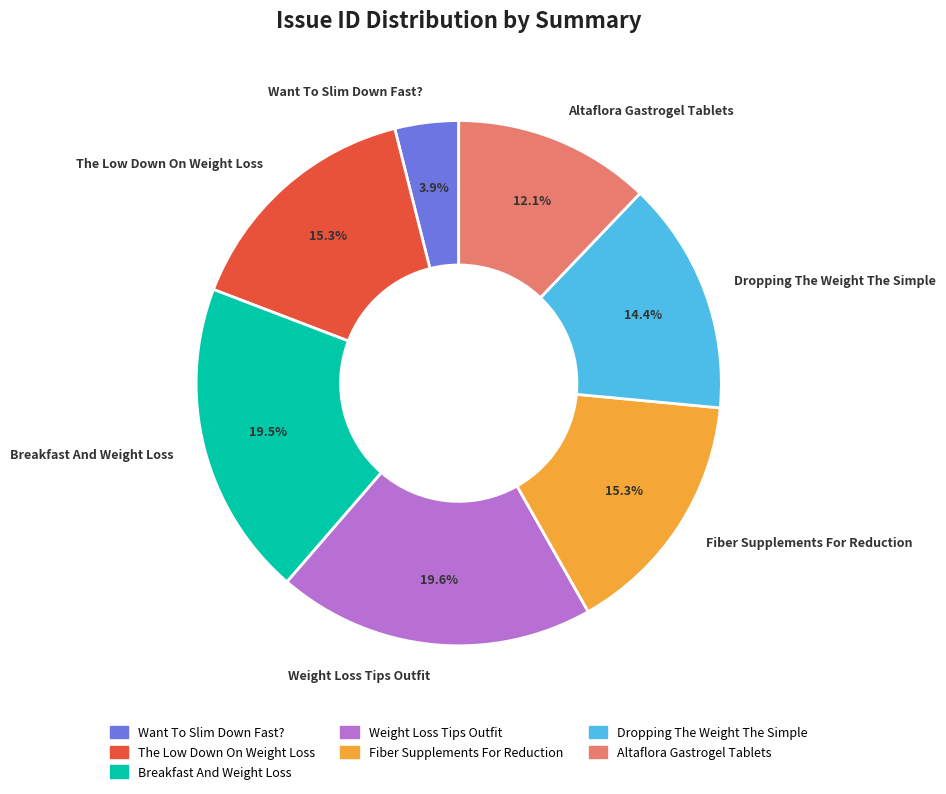

To the nearest percent, what portion does The Low Down On Weight Loss represent?

15%